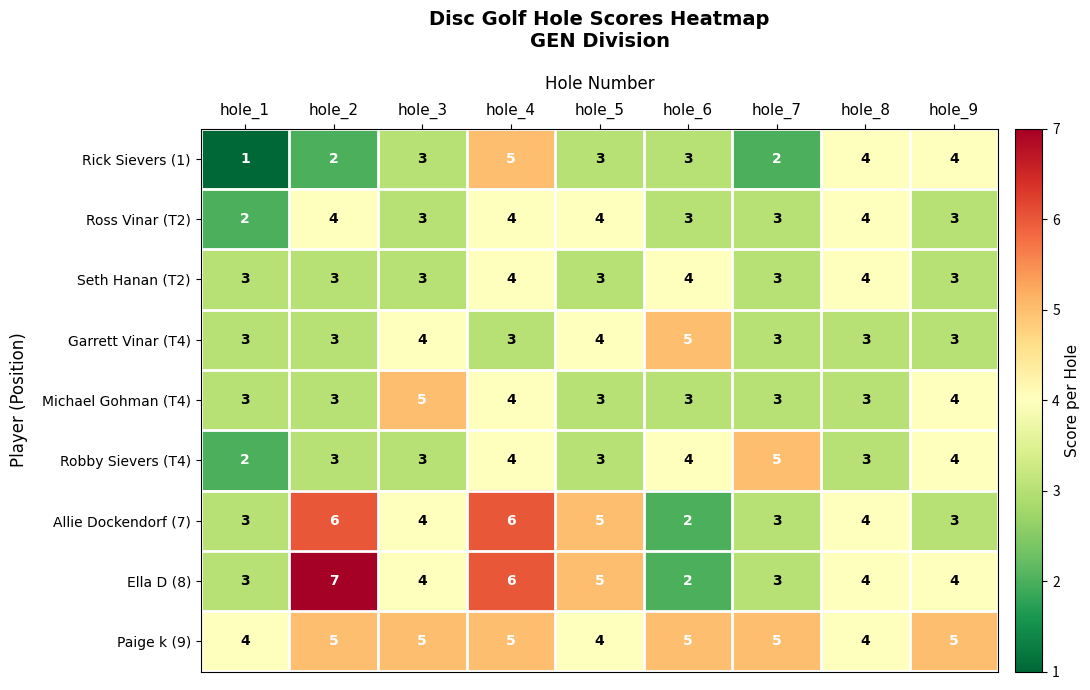

What is the sum of the Ella D (8) values at hole_4 and hole_5?

11